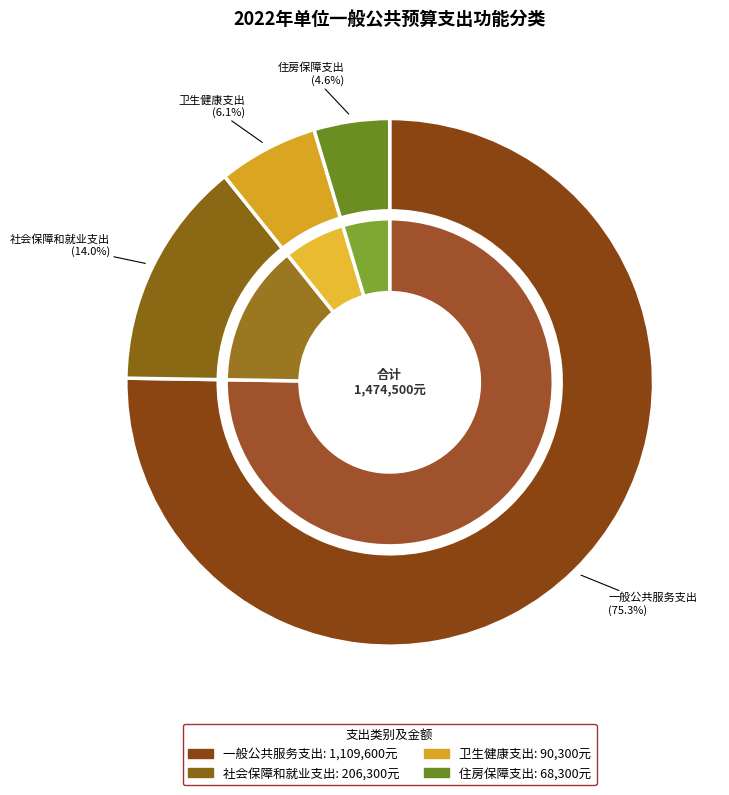

Does 住房保障支出 account for over 50% of the chart?

No